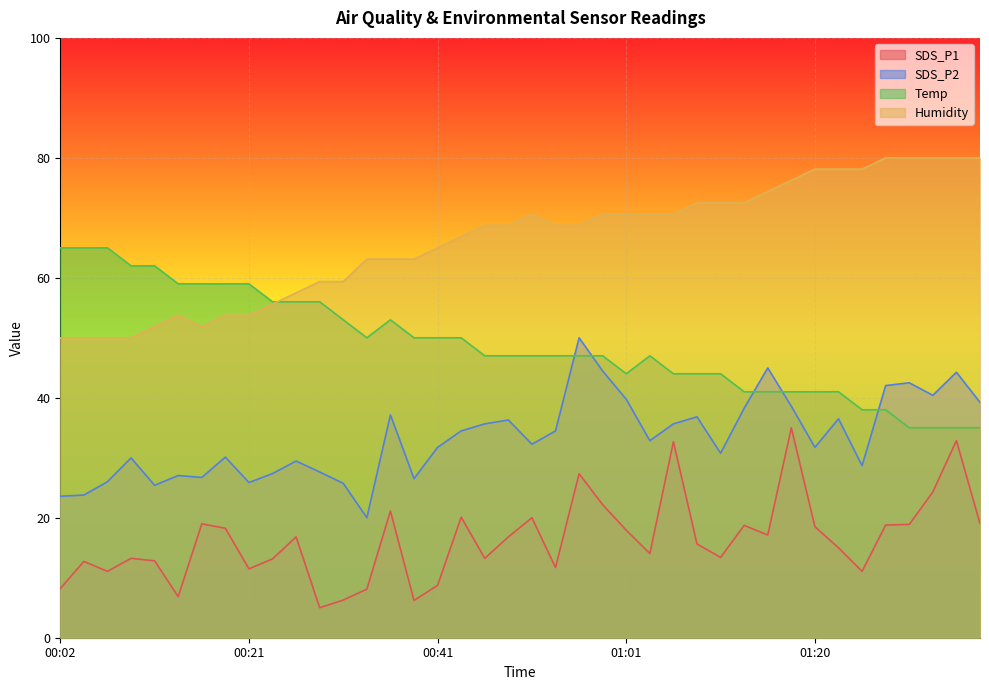

List the series in order of their peak value, highest first.

Humidity, Temp, SDS_P2, SDS_P1